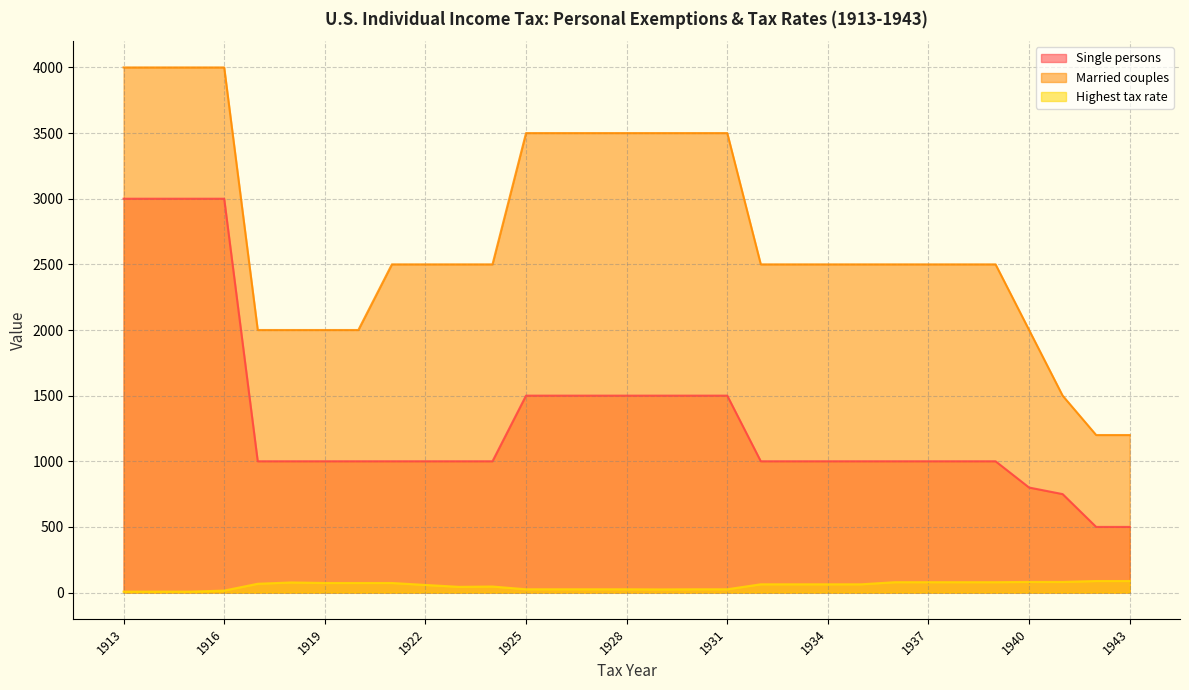

True or false: Single persons has a value of 3000.0 at 1913.

True